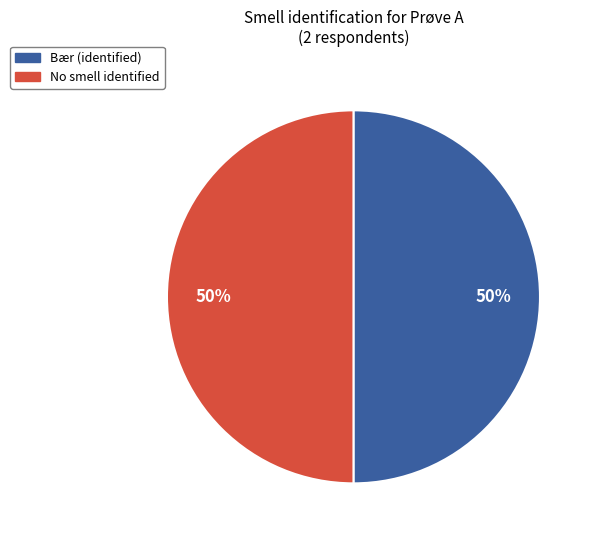

Is the sum of No smell identified and Bær (identified) greater than half?

Yes